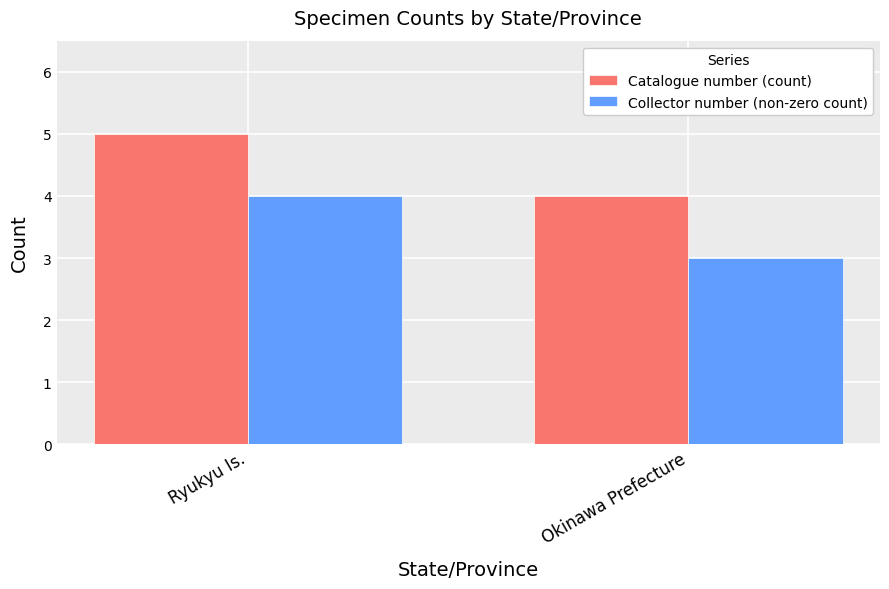

What value does the Catalogue number (count) series have at Ryukyu Is.?

5